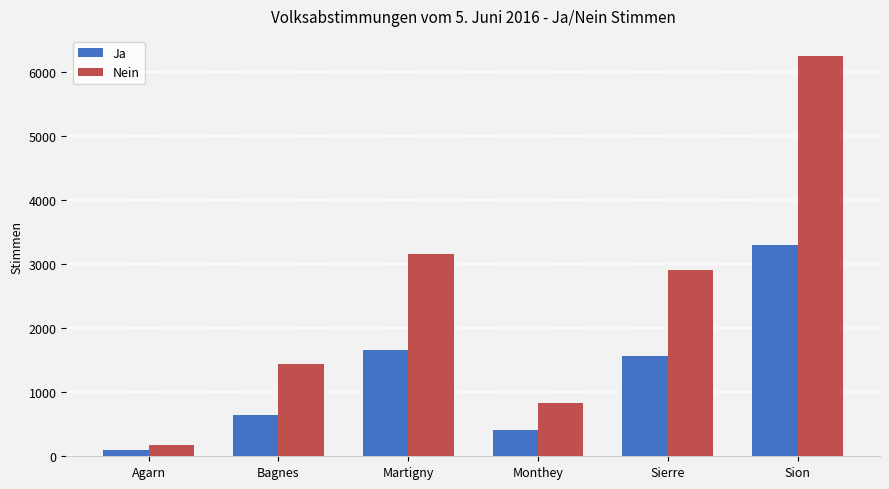

Reading left to right, transcribe all the data shown in this chart.

Ja: 91	650	1660	414	1565	3307
Nein: 180	1440	3163	838	2906	6254